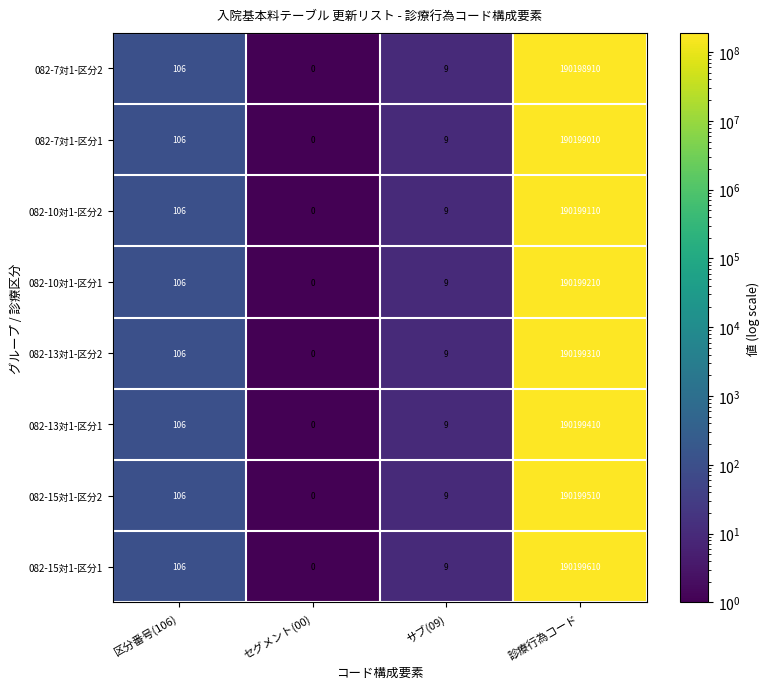

What is the sum of the 082-13対1-区分2 values at サブ(09) and セグメント(00)?

9